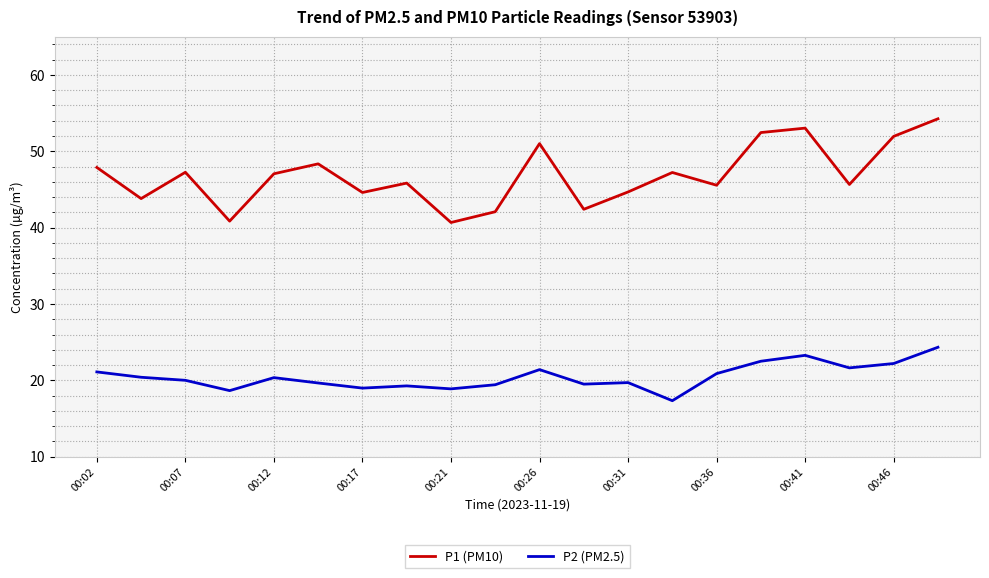

What is the difference between the maximum and minimum values in the P1 (PM10) series?

13.6